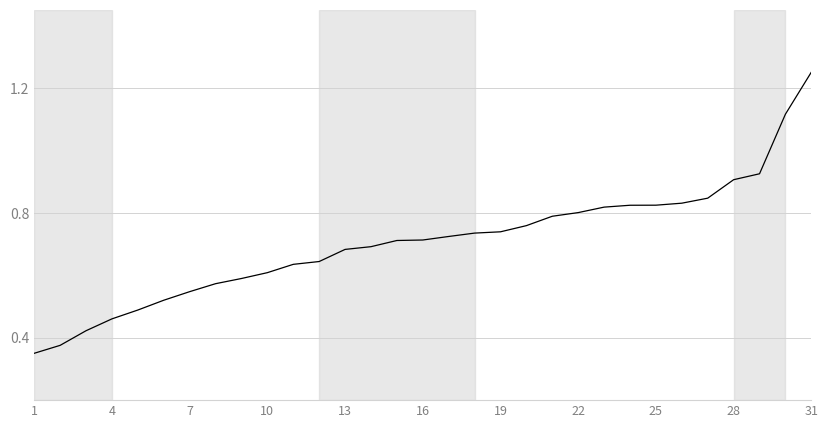

What is the average value?

0.7